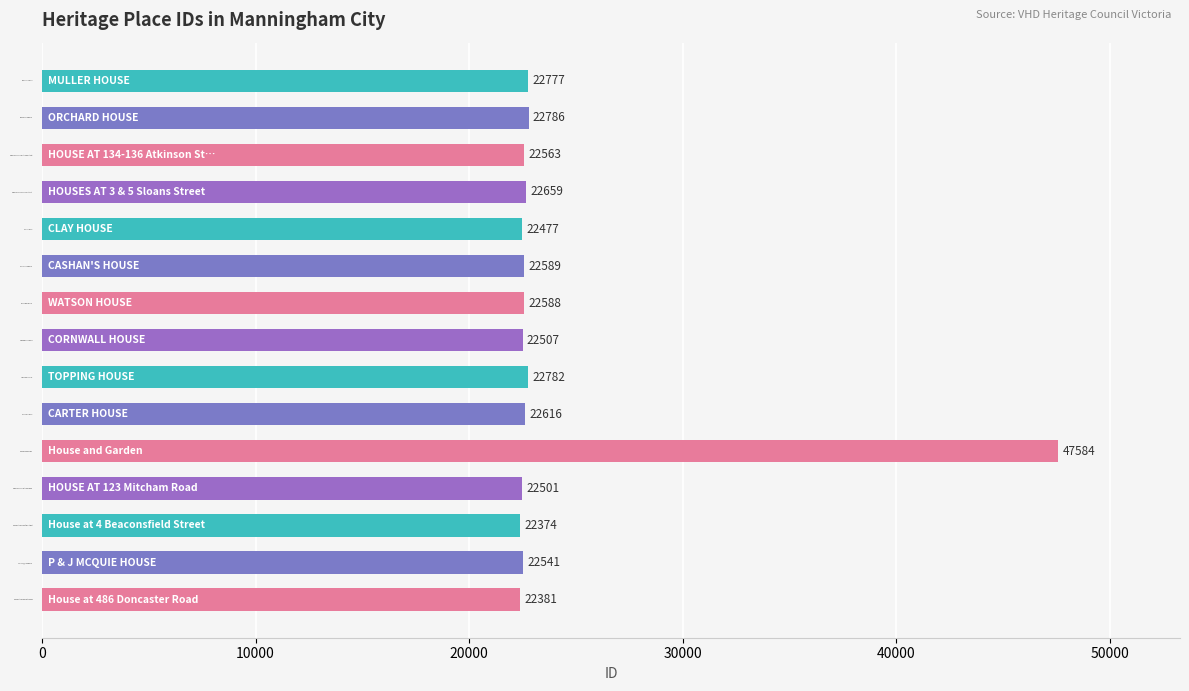

How many bars are there in total?

15